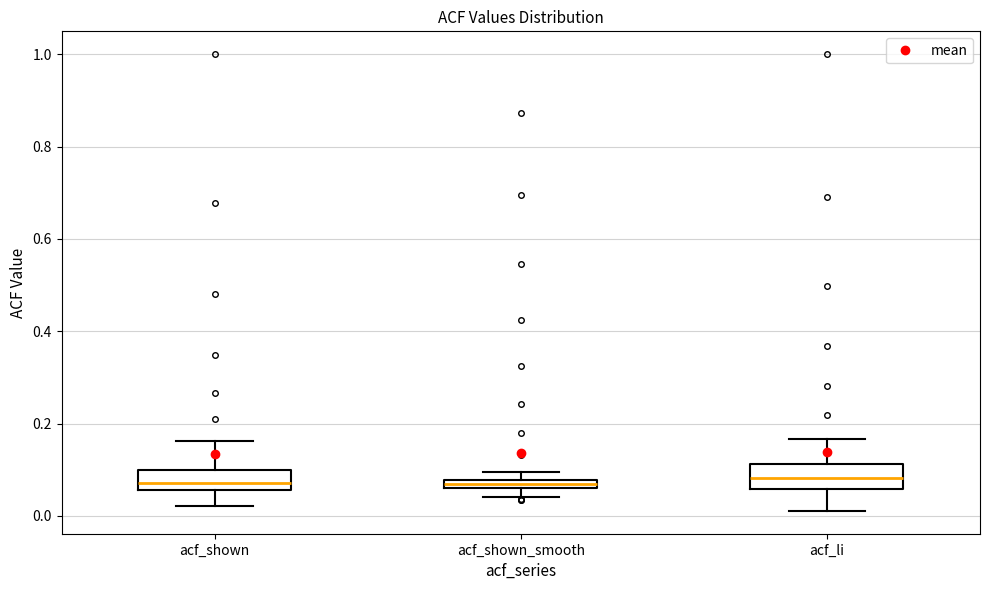

Where does the lower whisker of the box for acf_li end on the y-axis? The values are not printed on the chart, so give them approximately, as read against the axis.

0.02